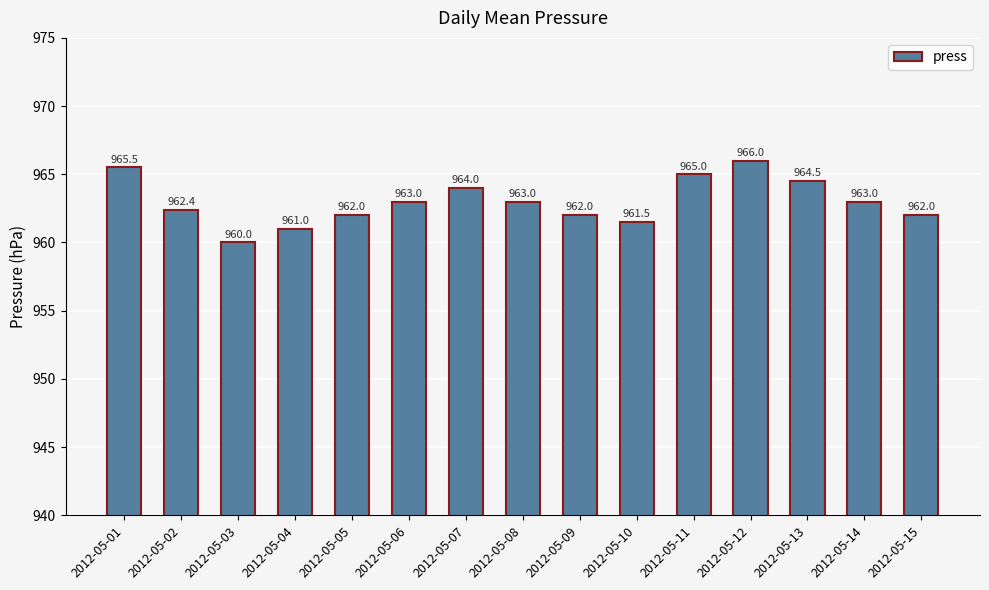

How many categories are shown in the chart?

15